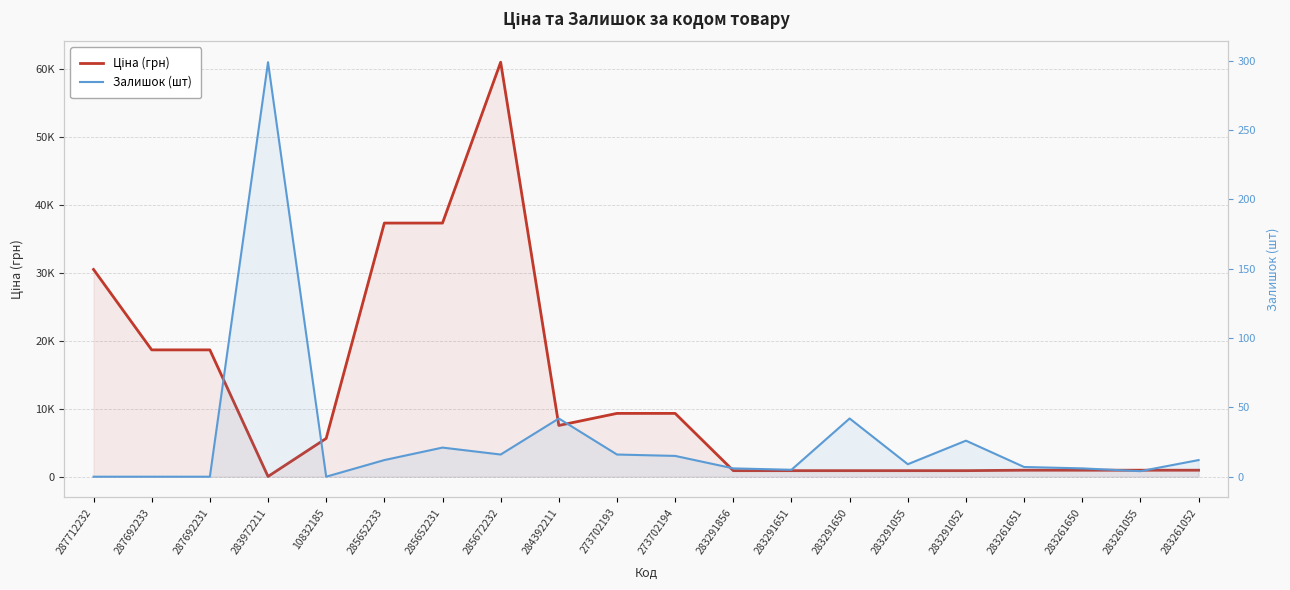

What is the minimum value for Ціна (грн)?

32.0